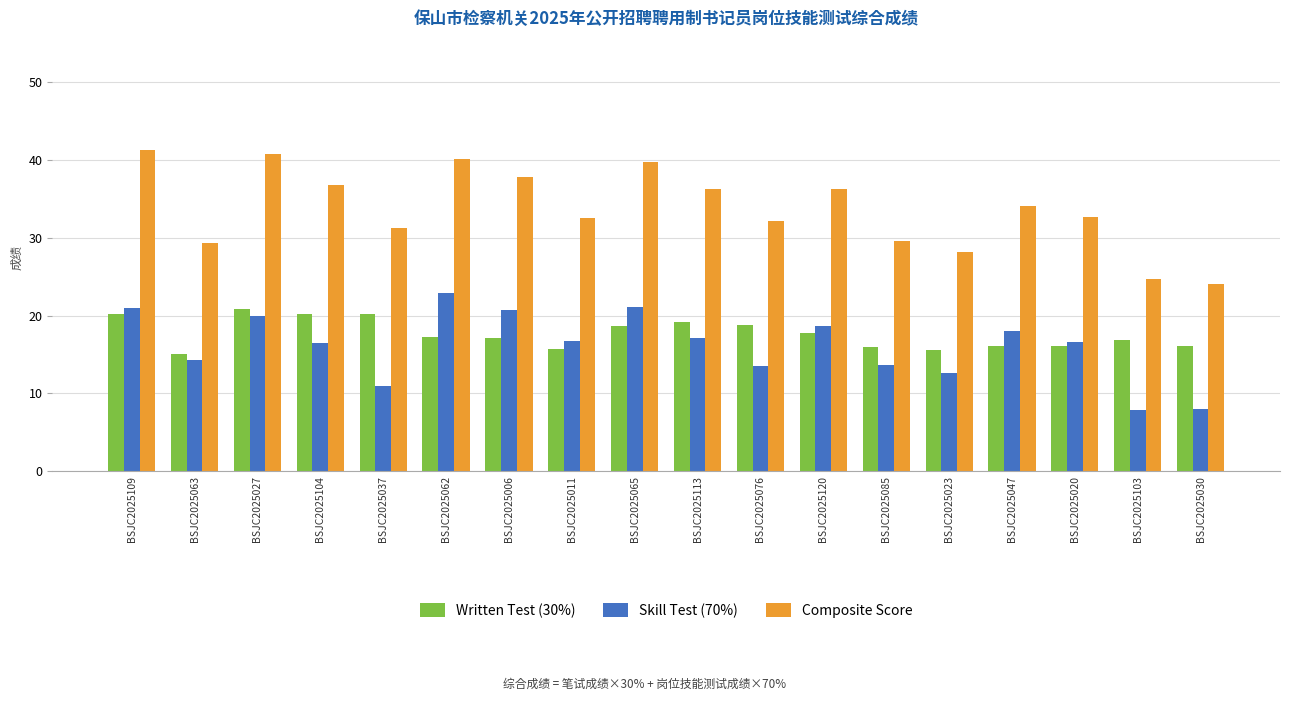

What is the maximum value for Written Test (30%)?

20.9